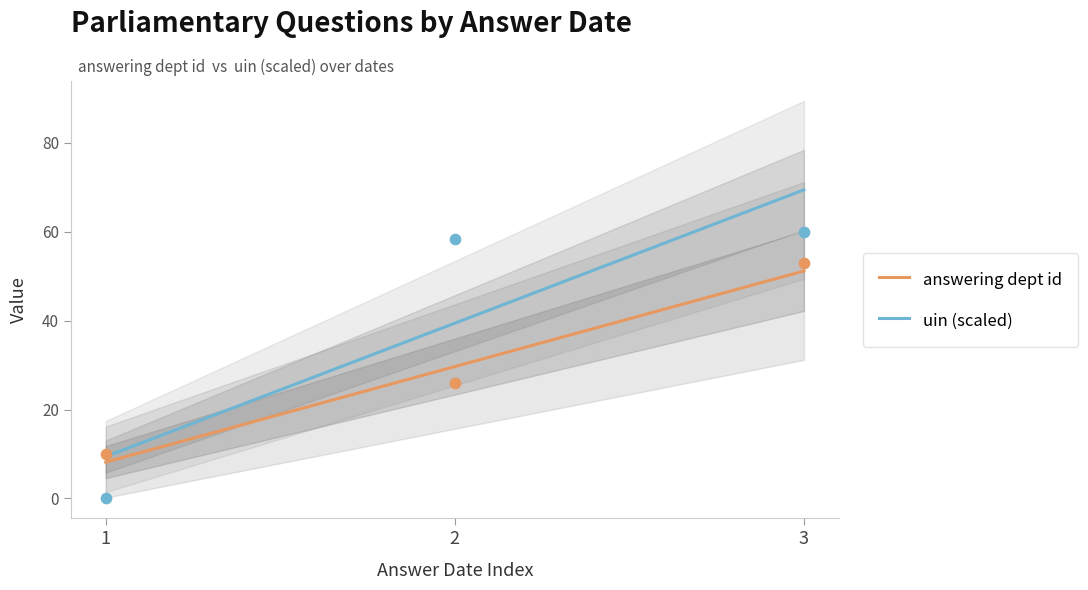

The value of uin (scaled) at 3 is 69.4. True or false?

True